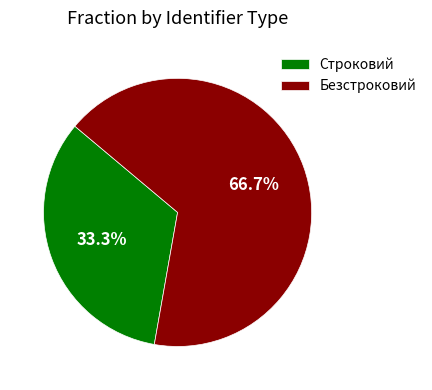

Which has a higher value, Безстроковий or Строковий?

Безстроковий